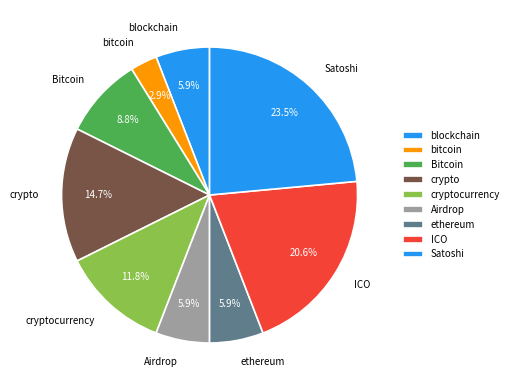

What is the ratio of the value at blockchain to the value at Bitcoin?

0.7